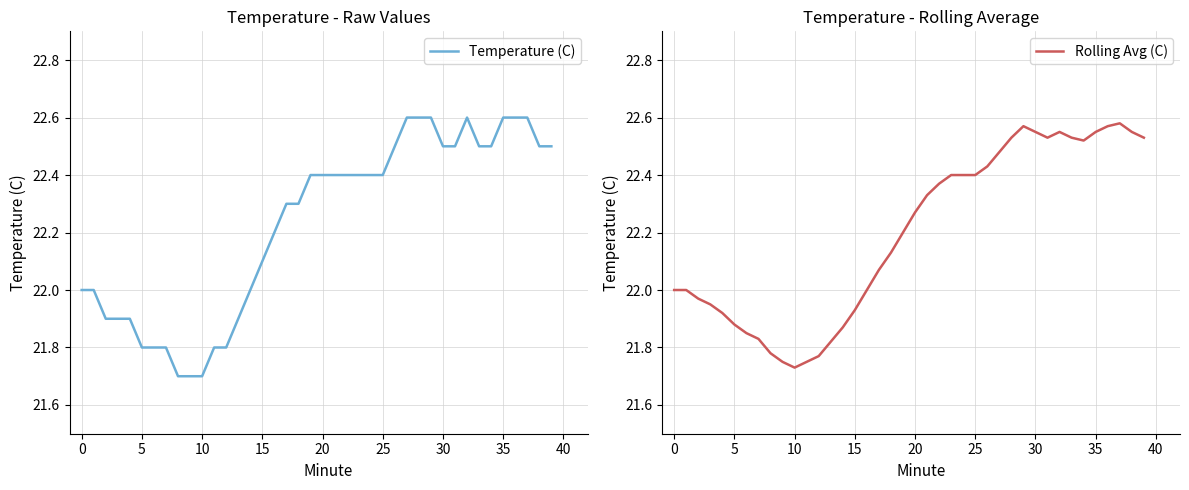

What is the difference between the highest and lowest values at 35?

0.1